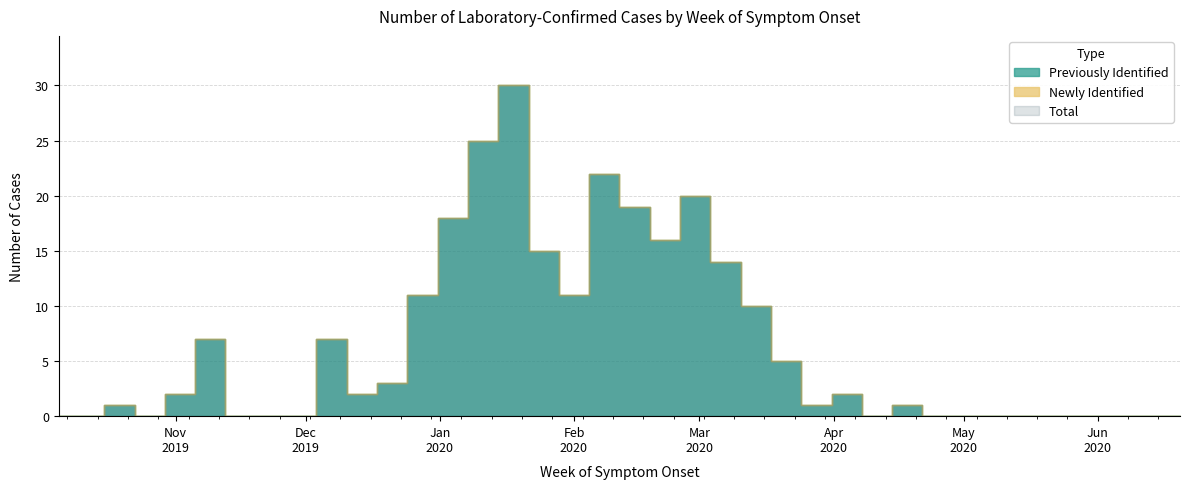

At which category is the sum across all series the highest?

2020-01-18